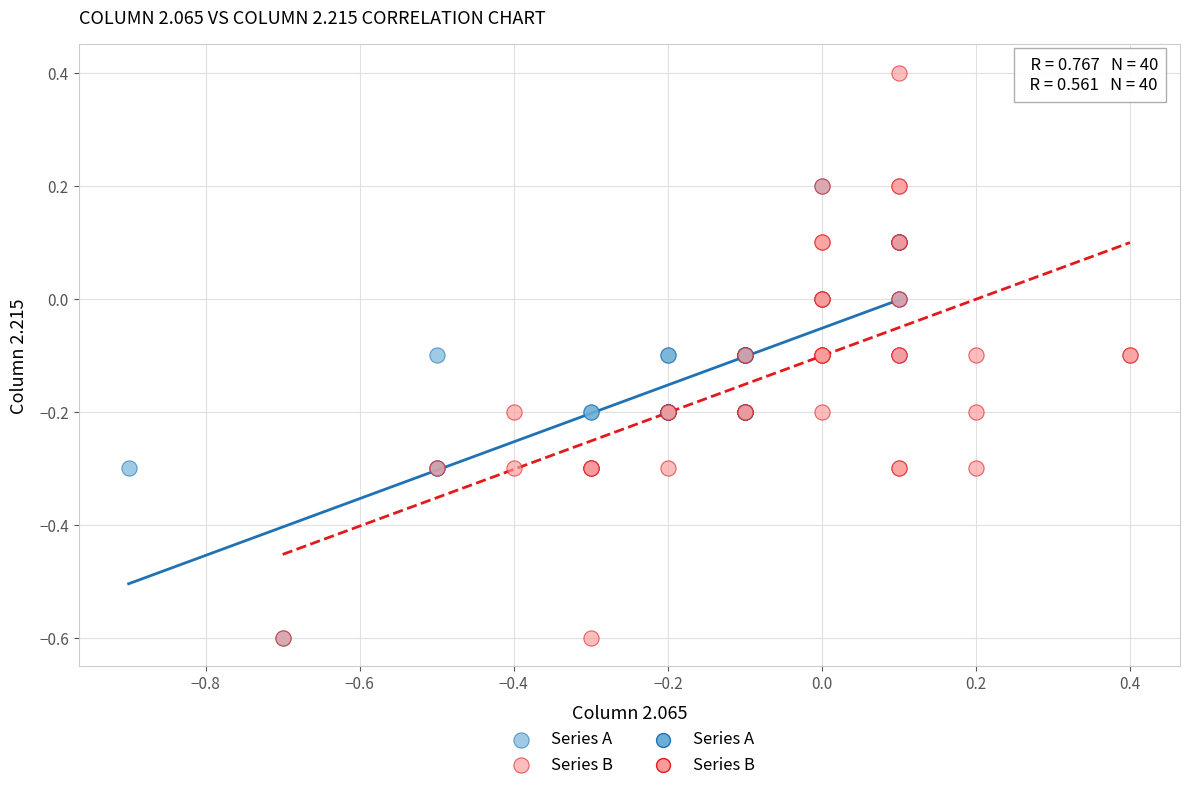

Which series has the largest Y range (max minus min)?

Series B